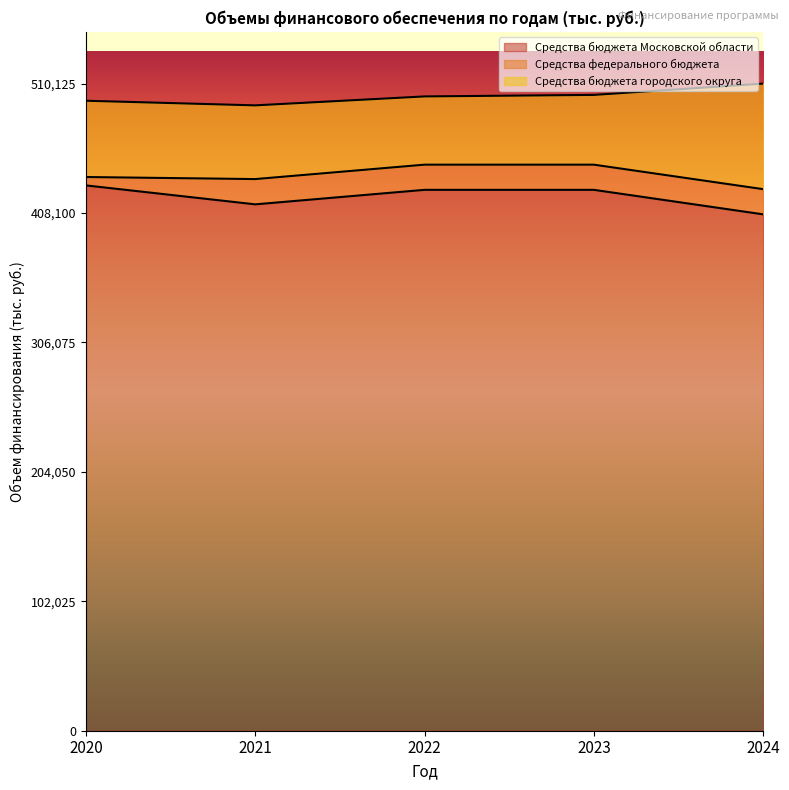

Where does the Средства федерального бюджета series first go above 19842?

2021